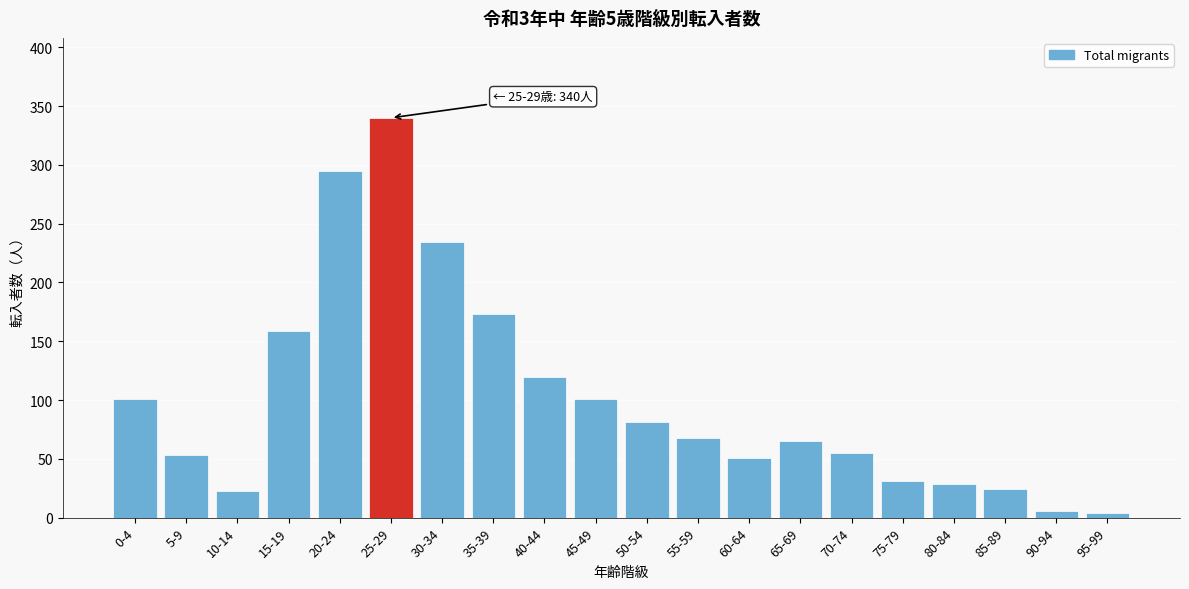

Which label corresponds to the largest value in the chart?

25-29